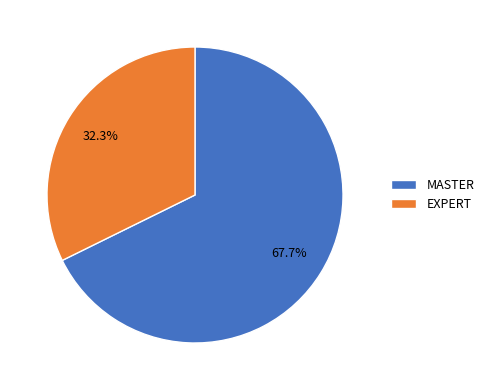

Rank the categories by value from highest to lowest.

MASTER, EXPERT